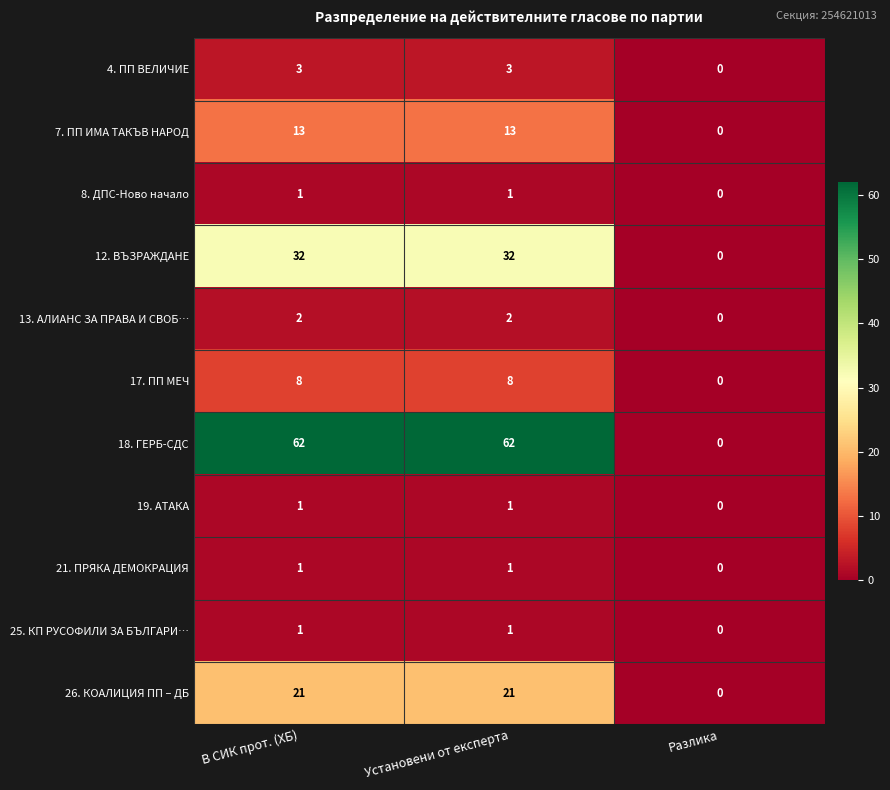

What is the difference between the maximum and minimum values in the 12. ВЪЗРАЖДАНЕ series?

32